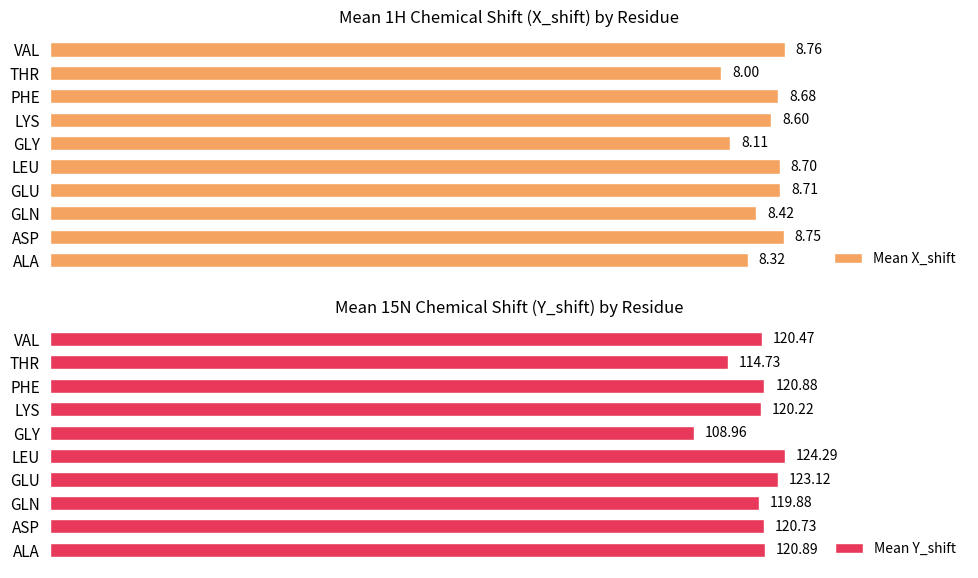

Which series has the widest spread of values?

Mean Y_shift